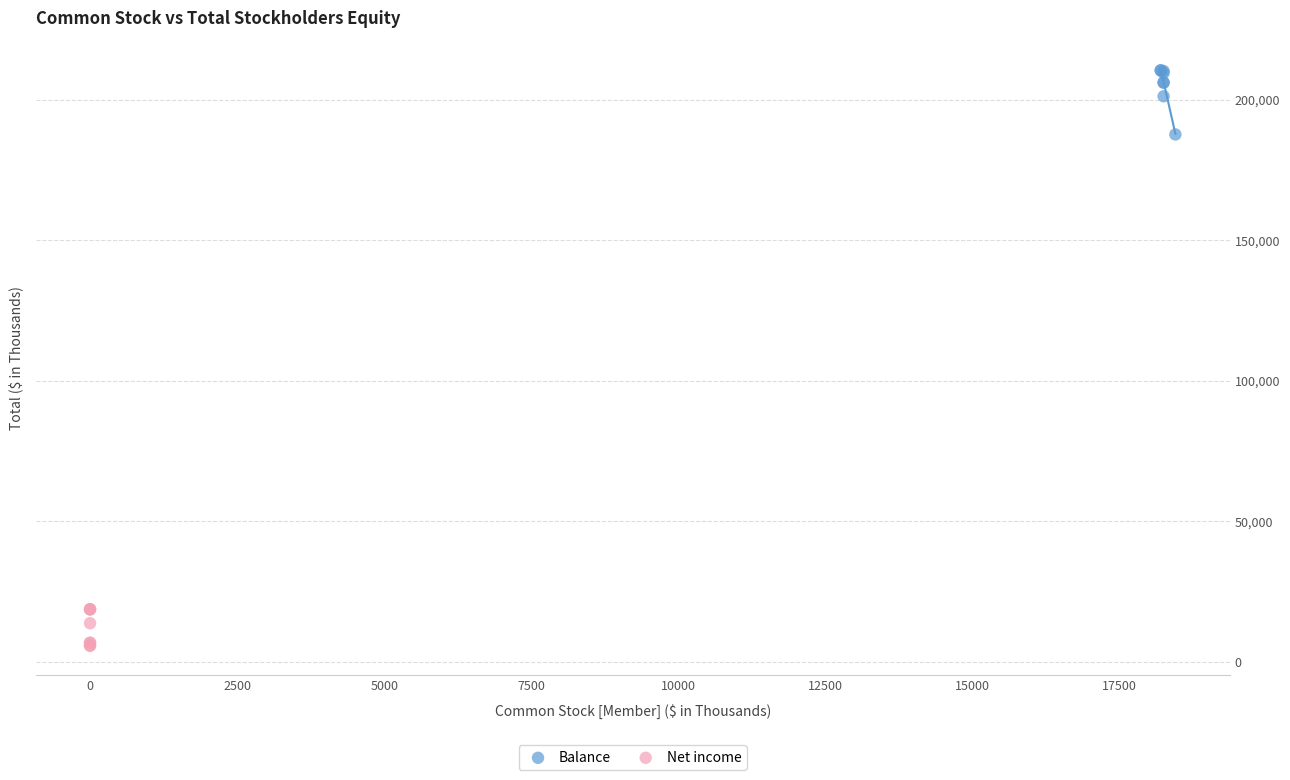

Which series contains the lowest Y value?

Net income